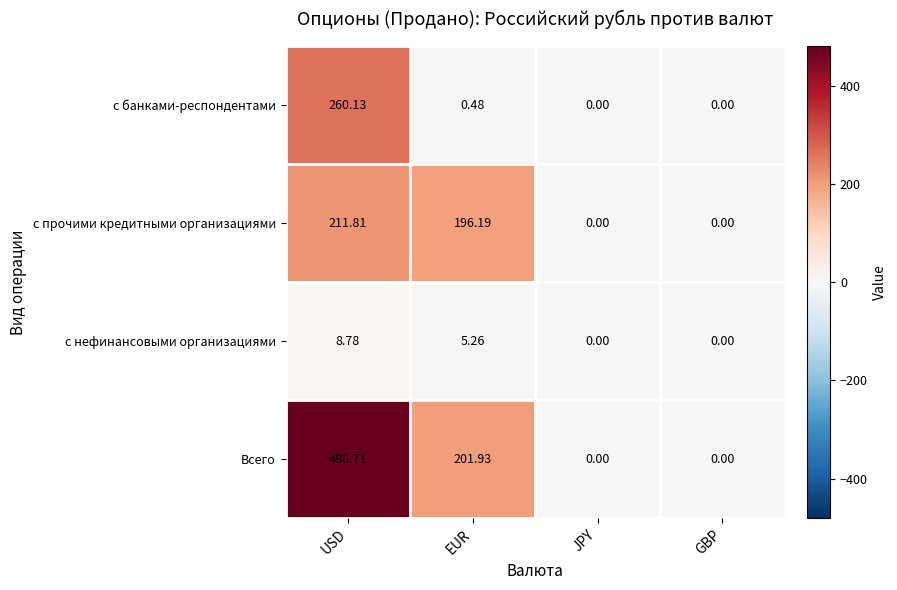

Rank the series by their maximum value, from highest to lowest.

Всего, с банками-респондентами, с прочими кредитными организациями, с нефинансовыми организациями